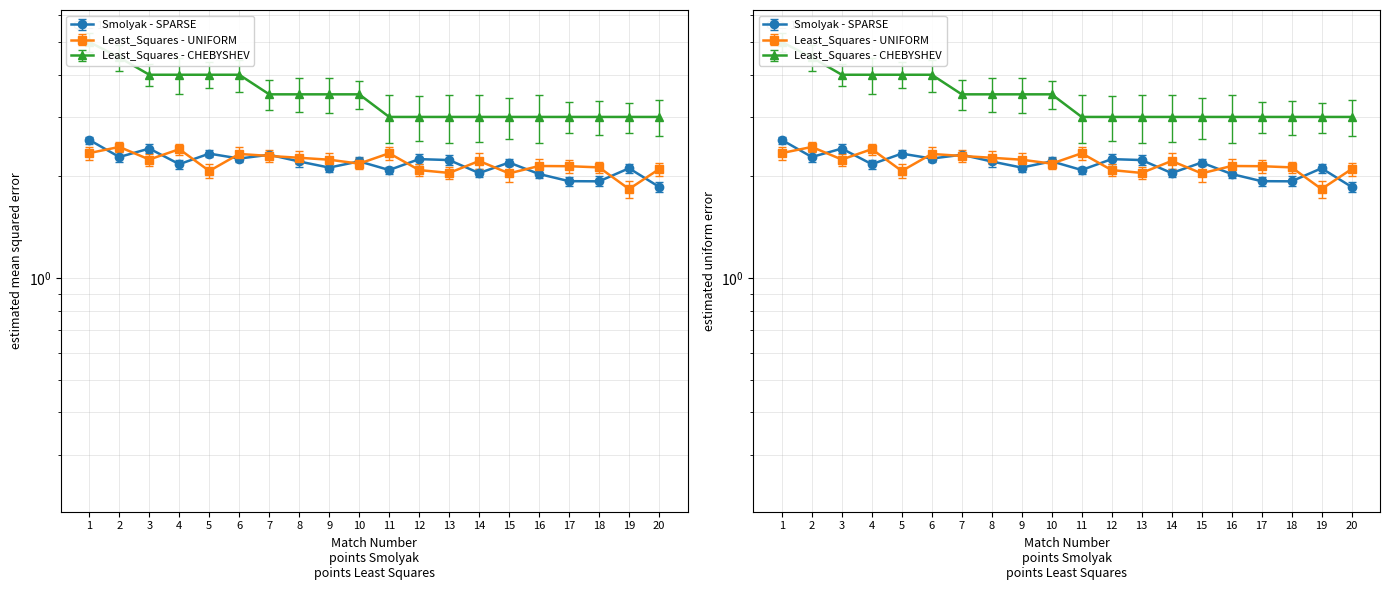

Which category has the lowest value across all series?

19